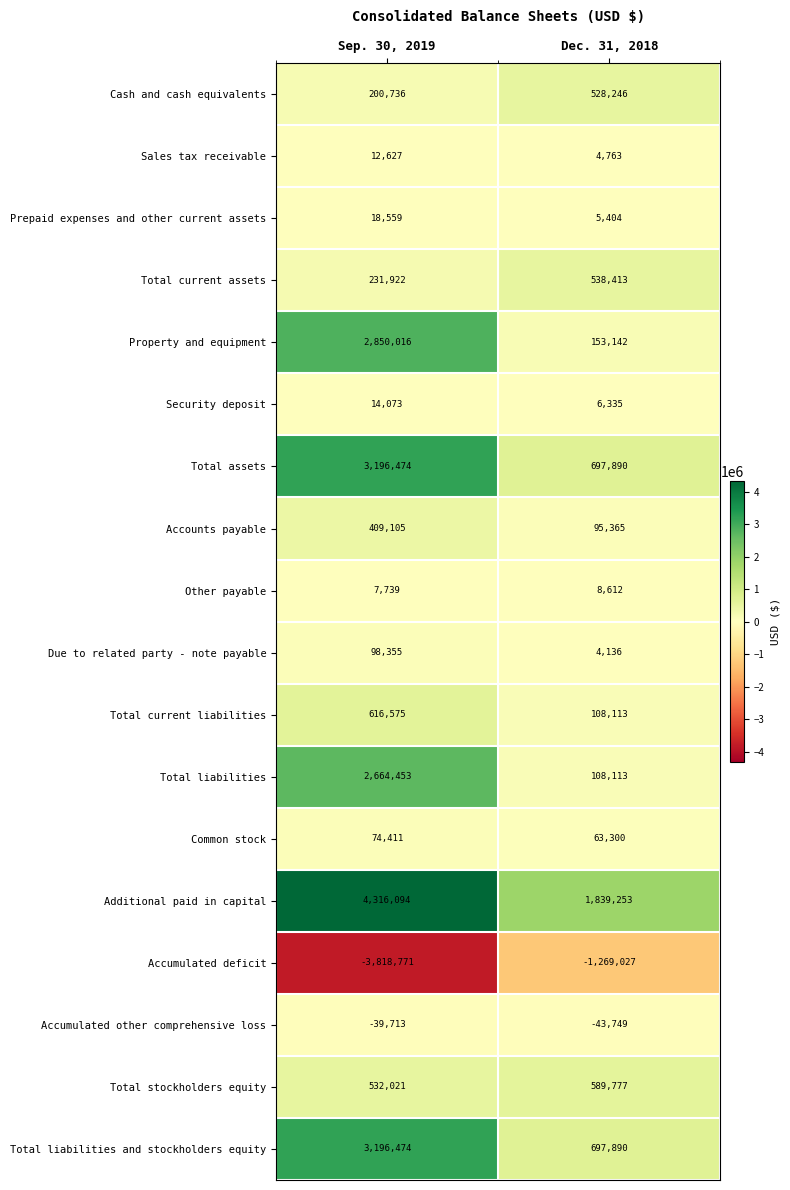

What is the smallest value displayed?

-3818771